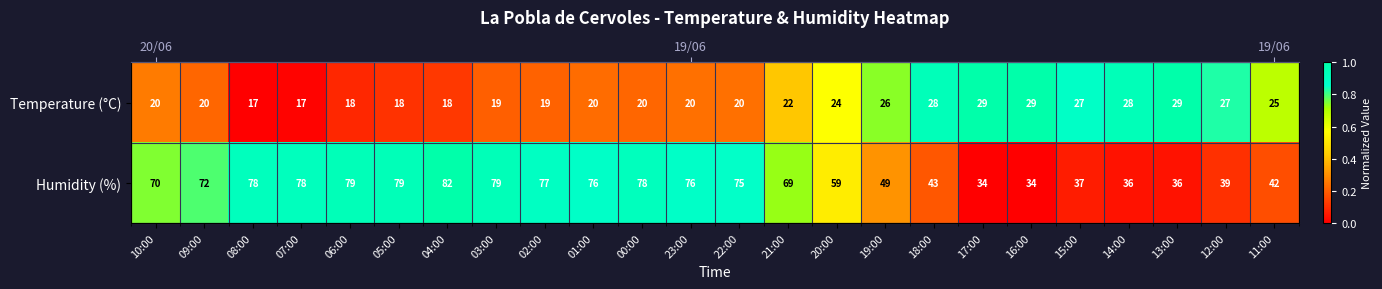

Which label corresponds to the smallest value in the chart?

08:00